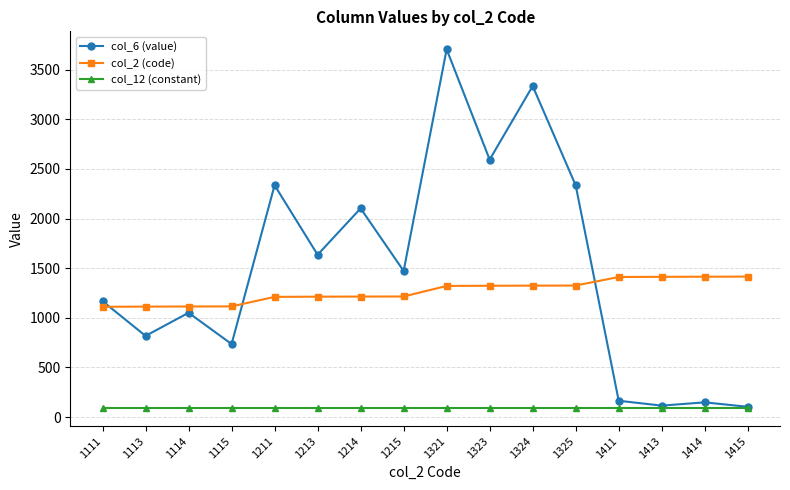

Which series has the widest spread of values?

col_6 (value)